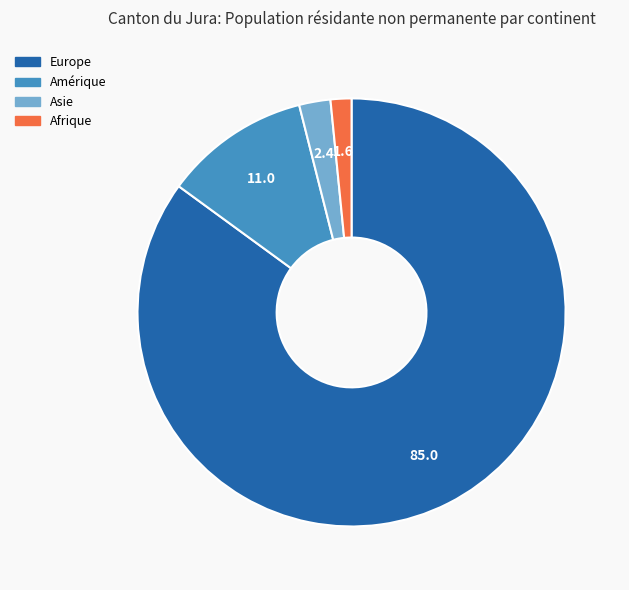

Do Amérique and Asie together represent more than half of the pie?

No